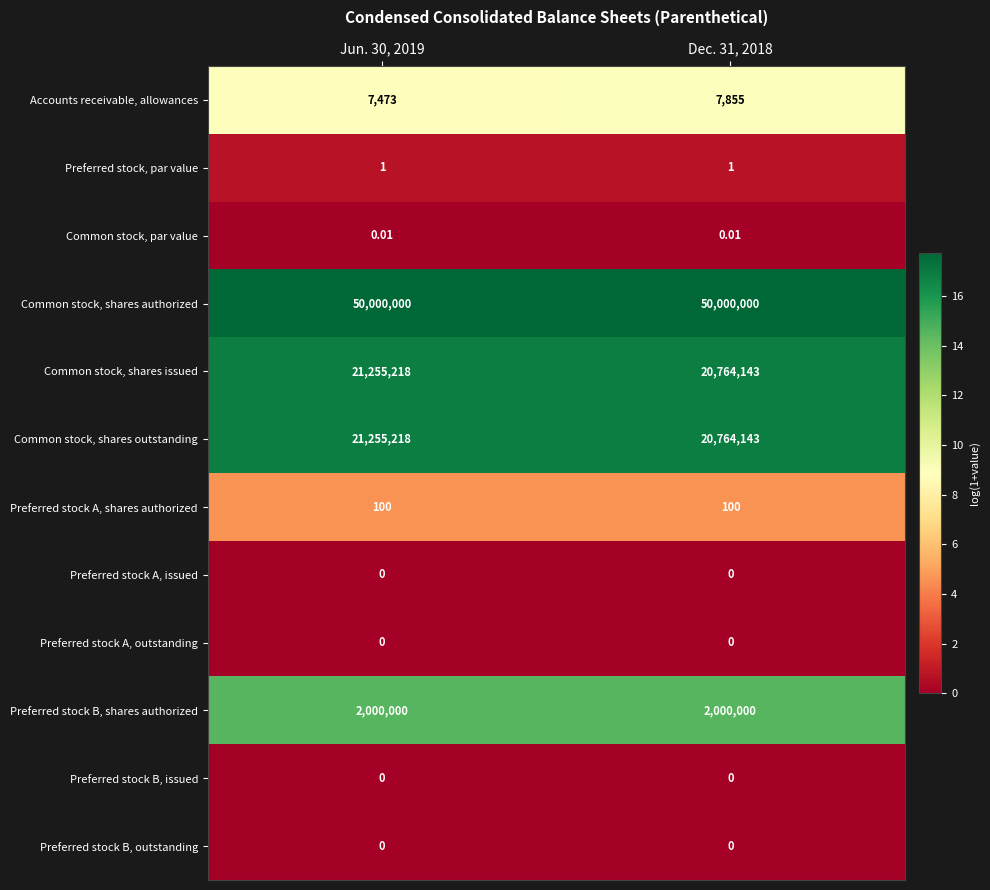

At how many categories does at least one series exceed 4?

2